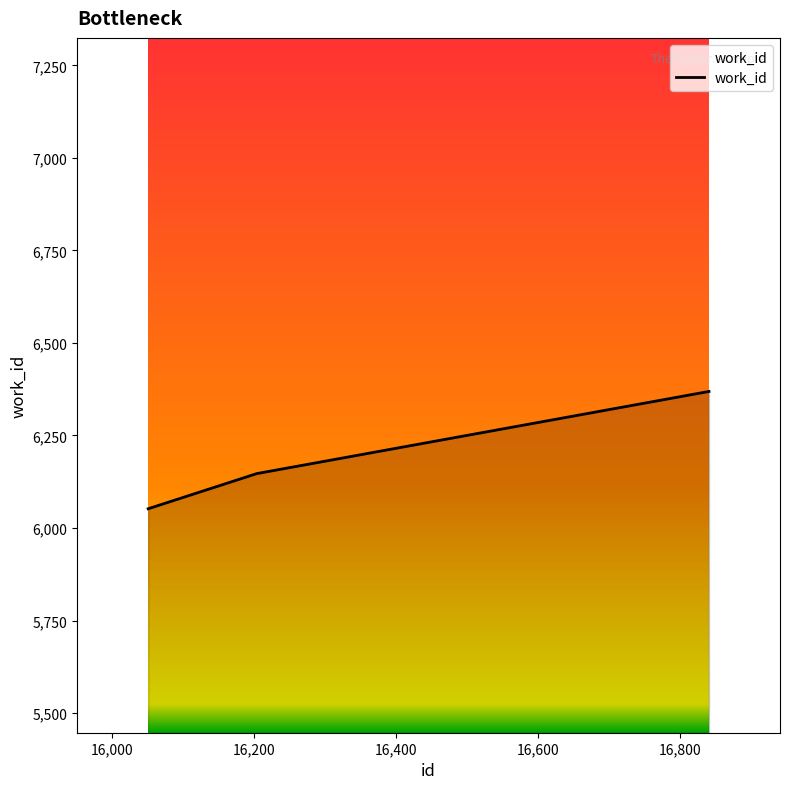

What is the smallest value displayed?

6052